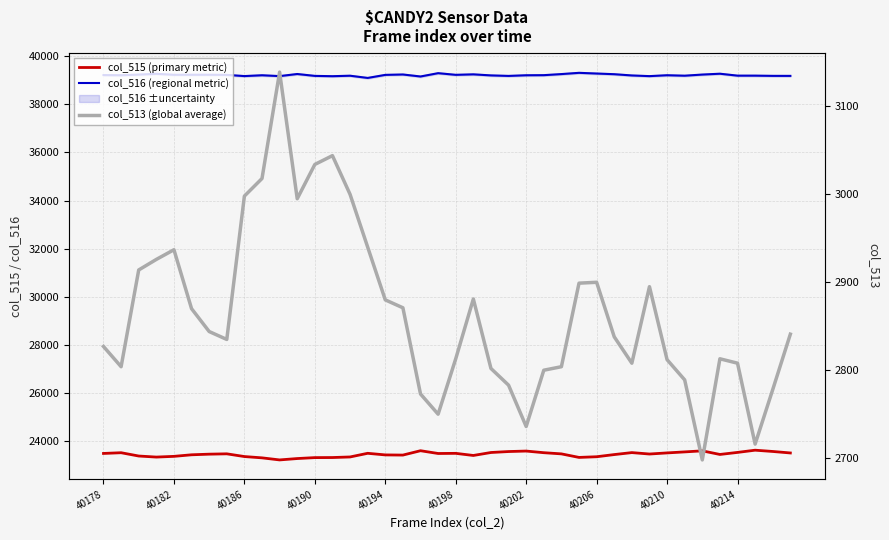

True or false: col_516 (regional metric) and col_513 (global average) intersect in this chart.

False